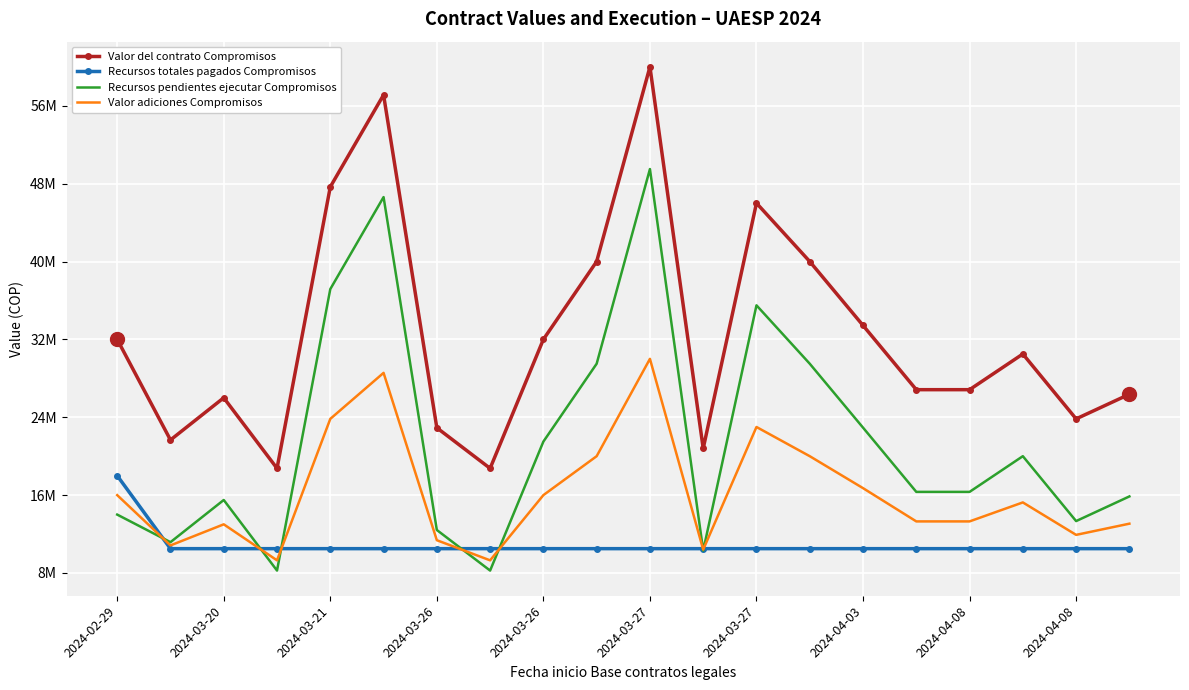

What are all the series names shown in the legend?

Valor del contrato Compromisos, Recursos totales pagados Compromisos, Recursos pendientes ejecutar Compromisos, Valor adiciones Compromisos